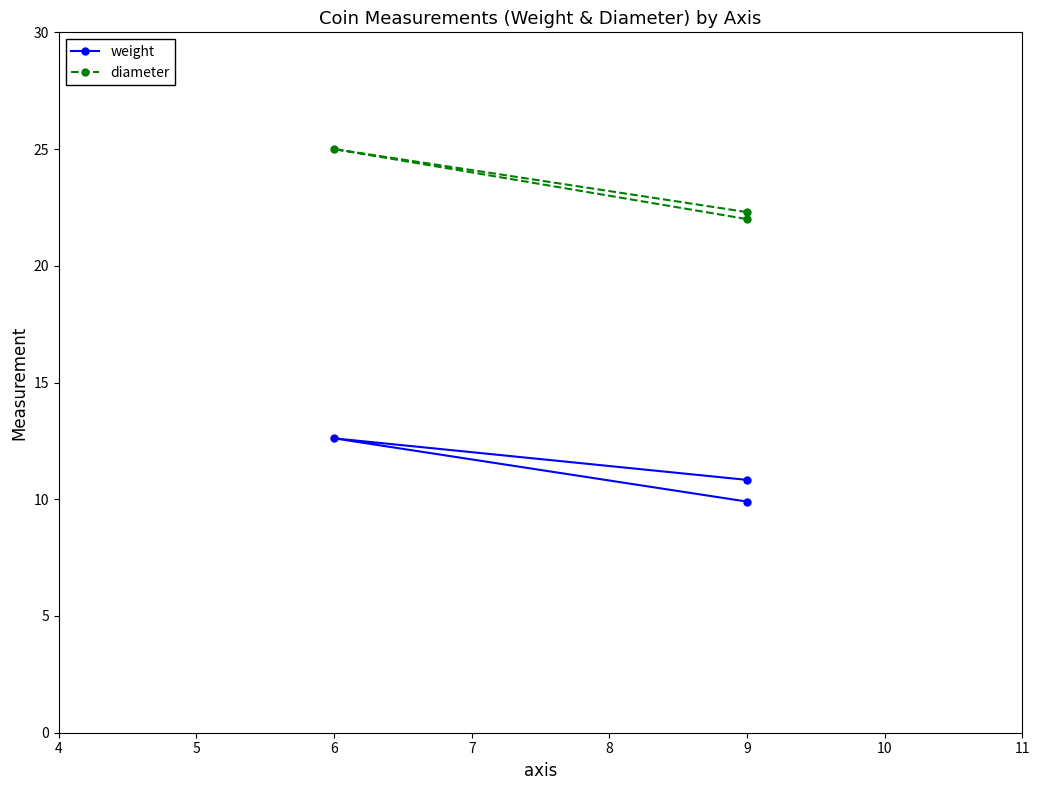

Which series changed the most between 9 and 6?

weight